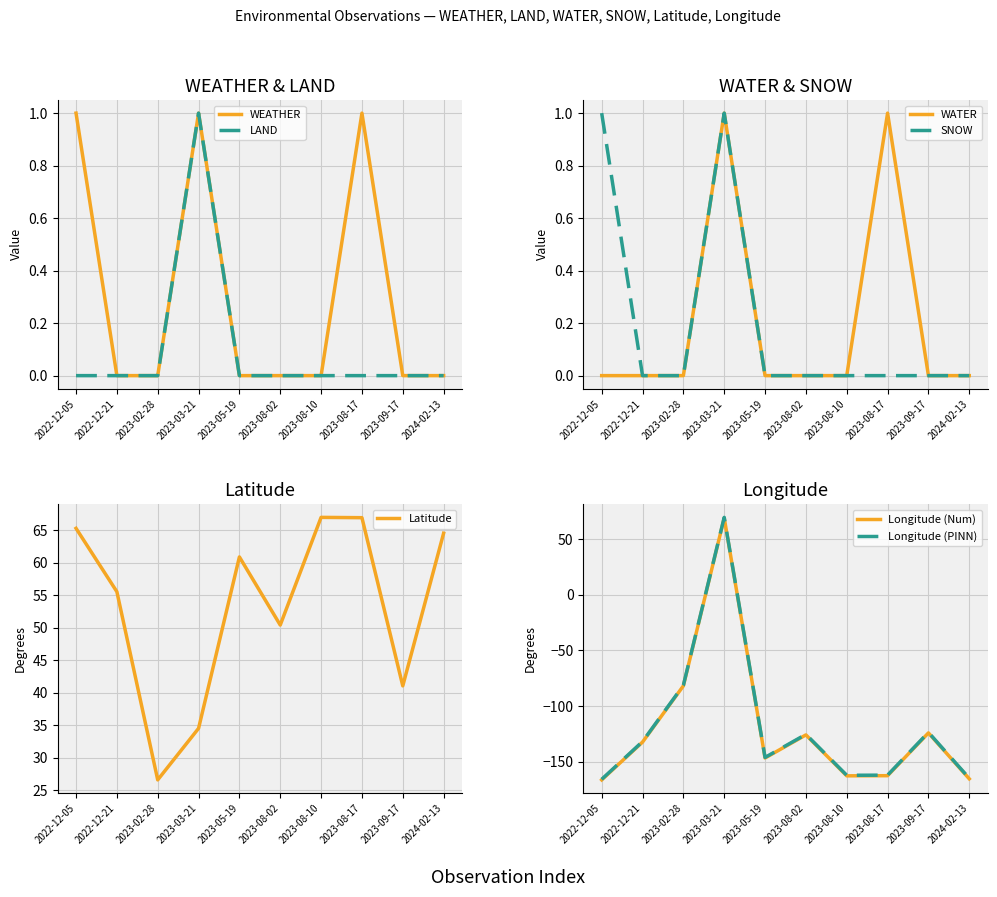

What is the difference between the maximum and second lowest values in the Longitude series?

234.5